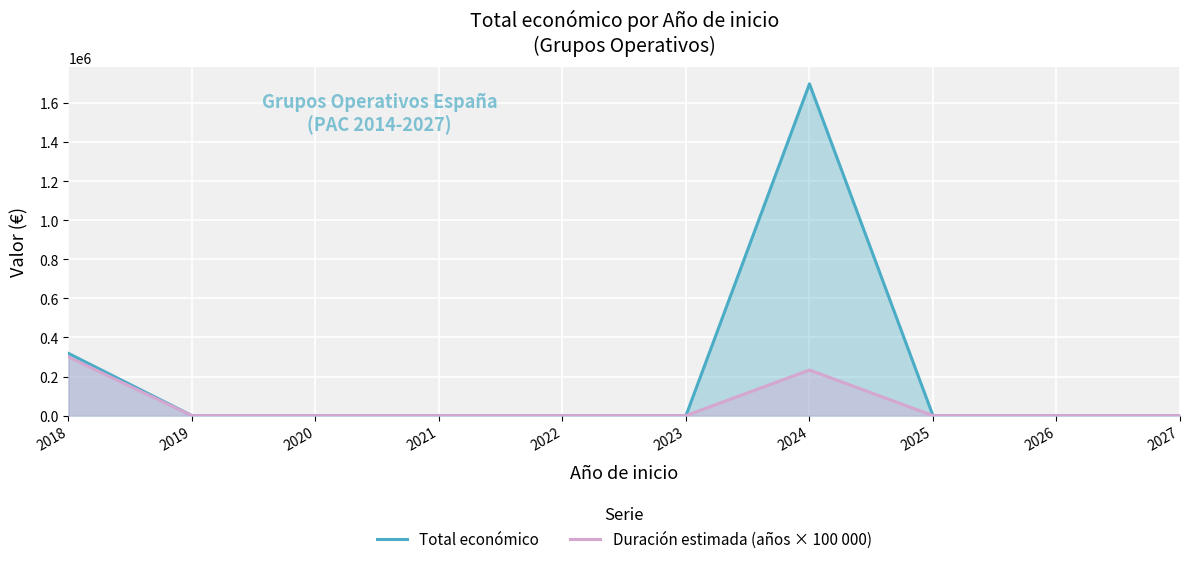

At 2022, list the series in order from largest to smallest.

Total económico, Duración estimada (años × 100 000)